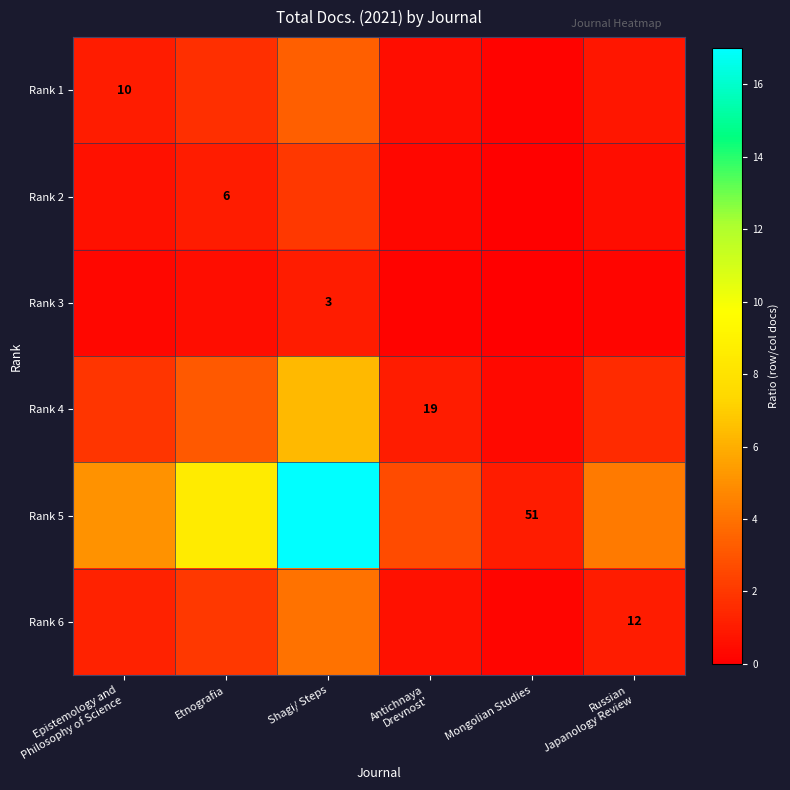

List the series in order of their peak value, highest first.

Rank 5, Rank 4, Rank 6, Rank 1, Rank 2, Rank 3